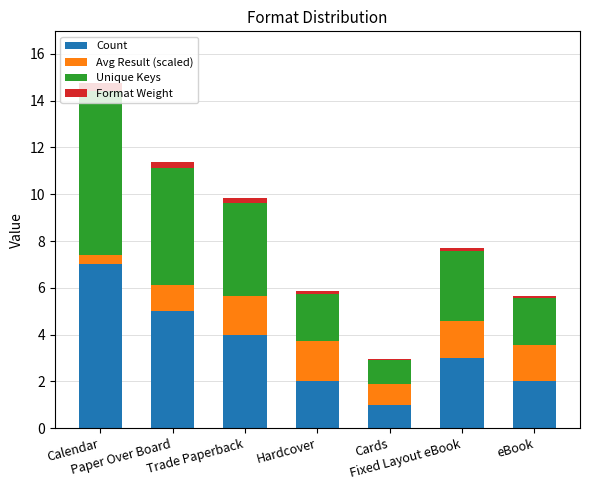

What is the highest value of the Count series?

7.0